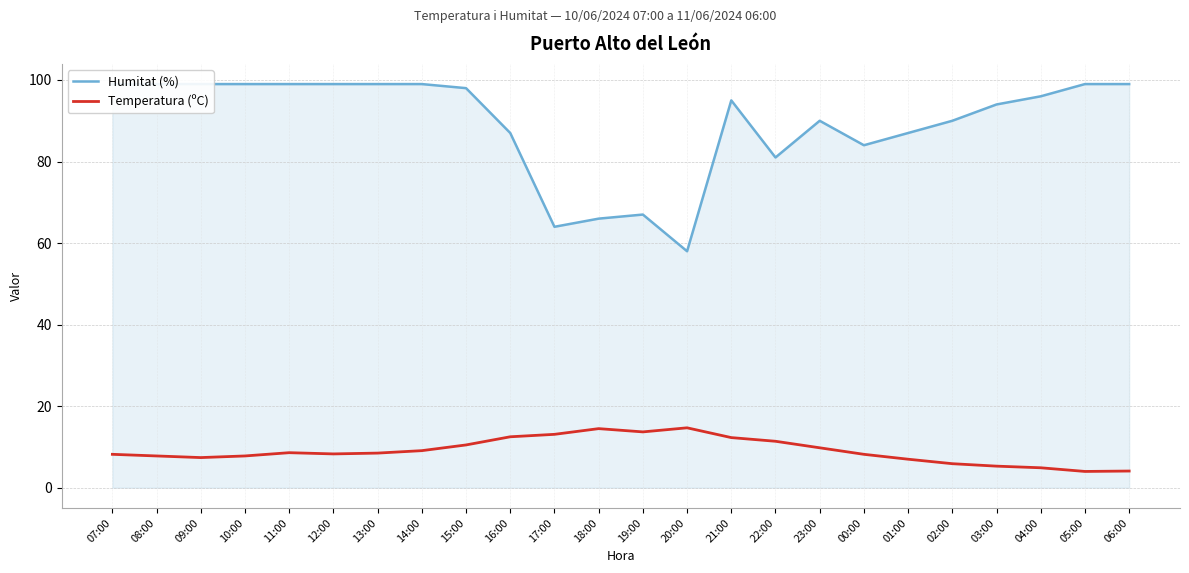

At how many categories does at least one series exceed 16?

24